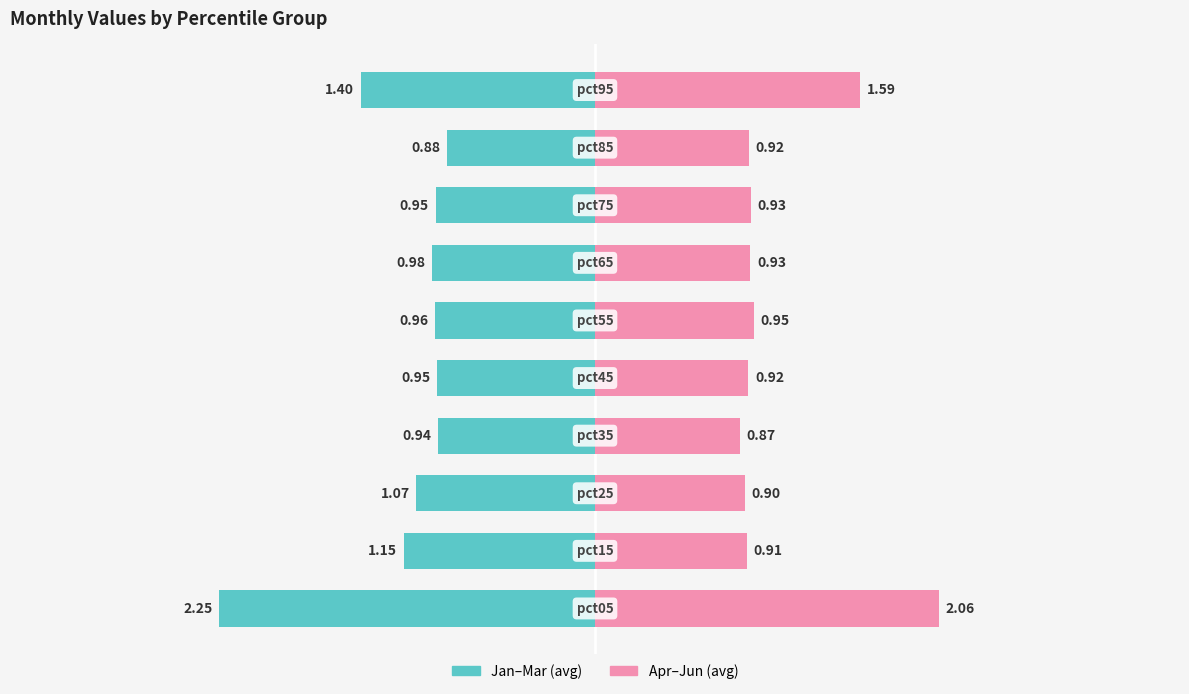

What position from the right is 4?

2